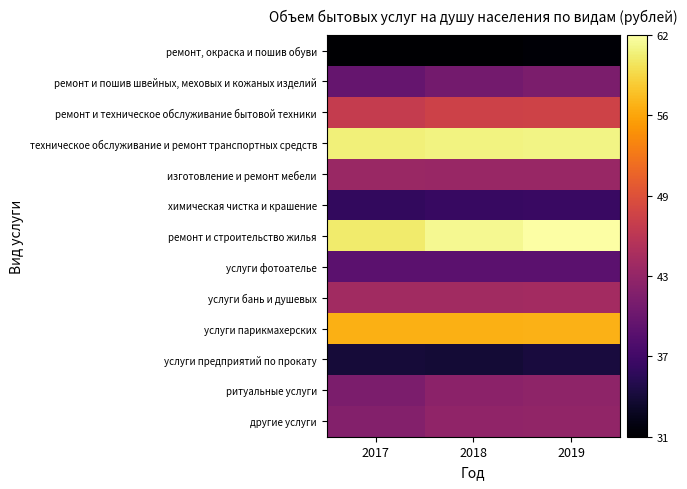

What is the difference between the highest and lowest values at 2019?

30.7